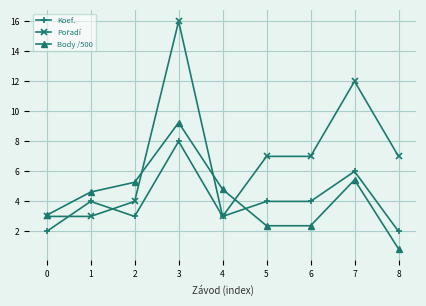

True or false: Koef. has a value of 4.2 at 4.

False